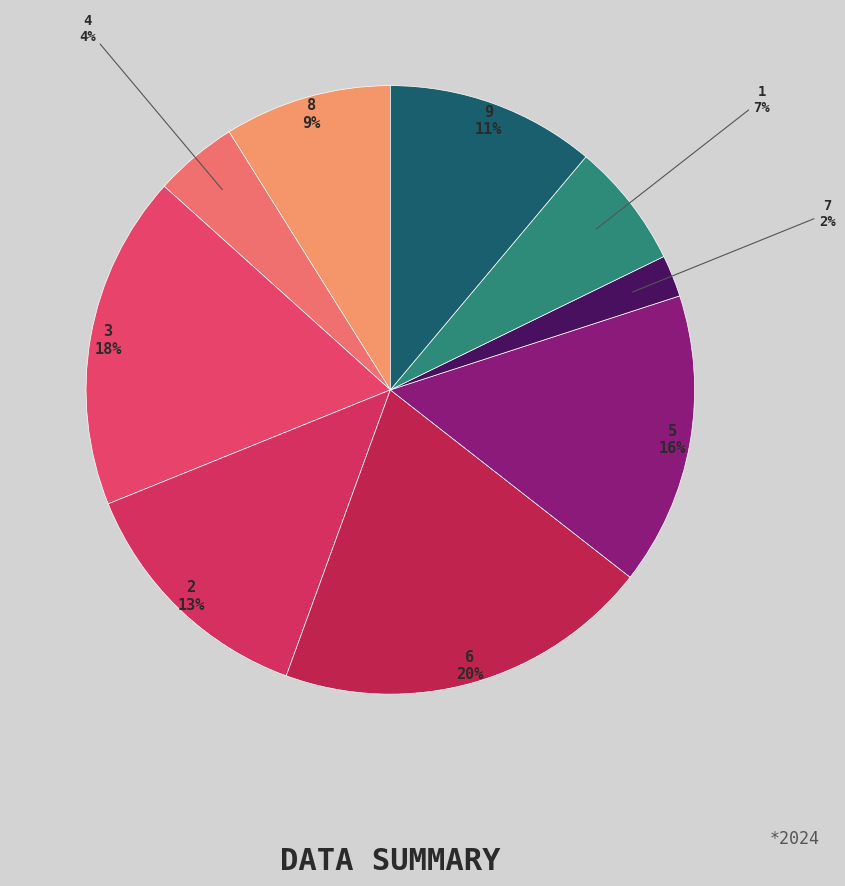

How many segments does this pie chart have?

9